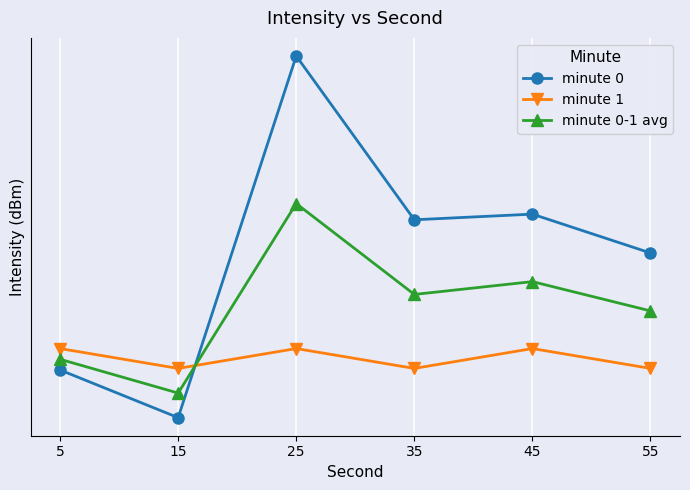

Which series has the largest total across all categories?

minute 0